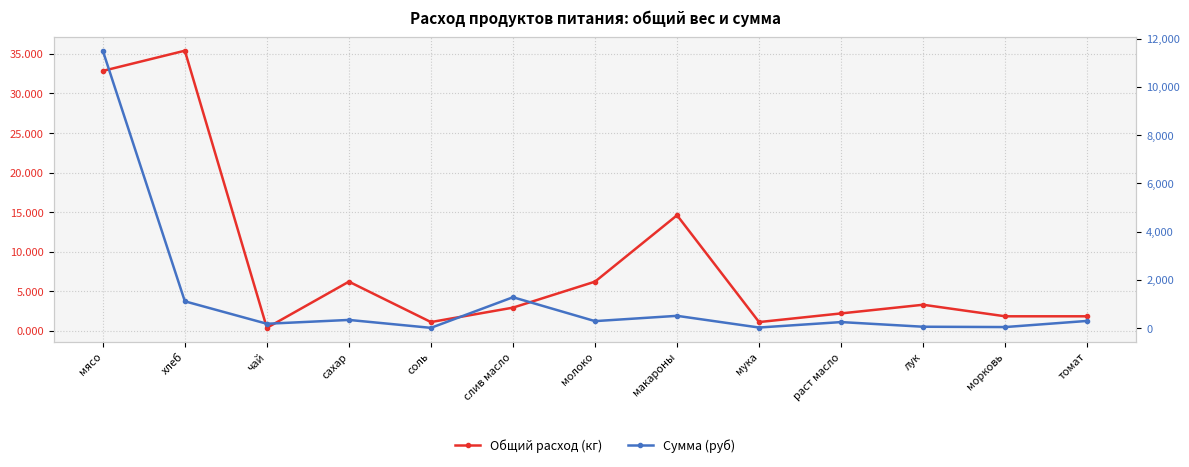

At how many categories does at least one series exceed 8102?

1